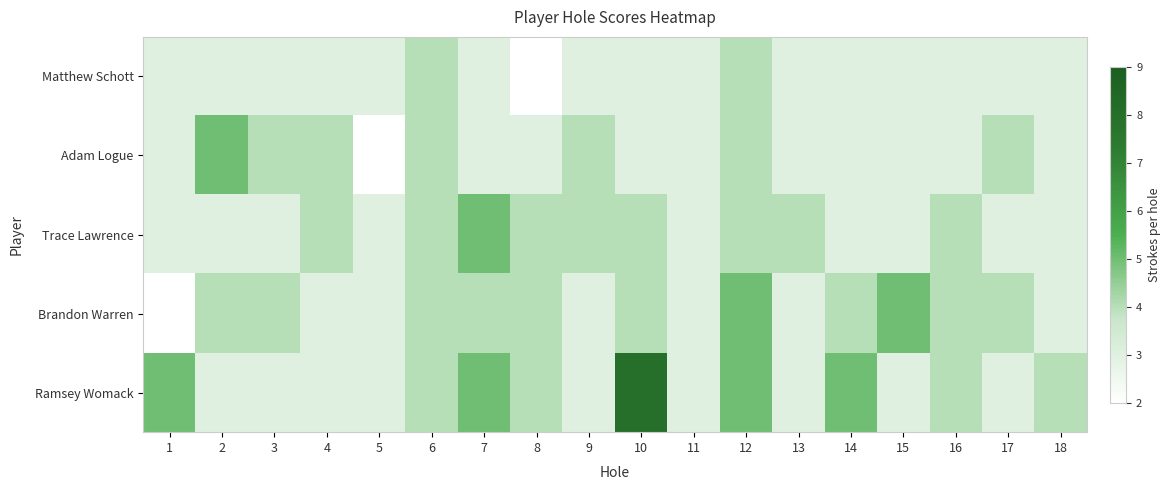

Which category has the highest value across all series?

10